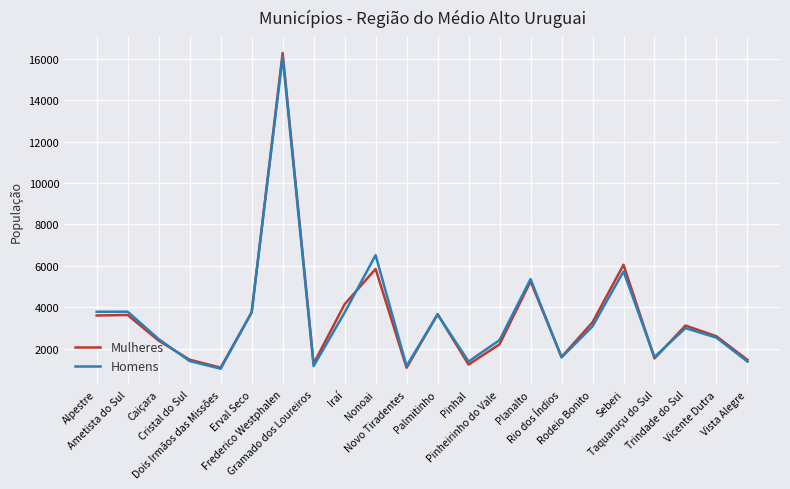

Which series has the largest range (max minus min)?

Mulheres